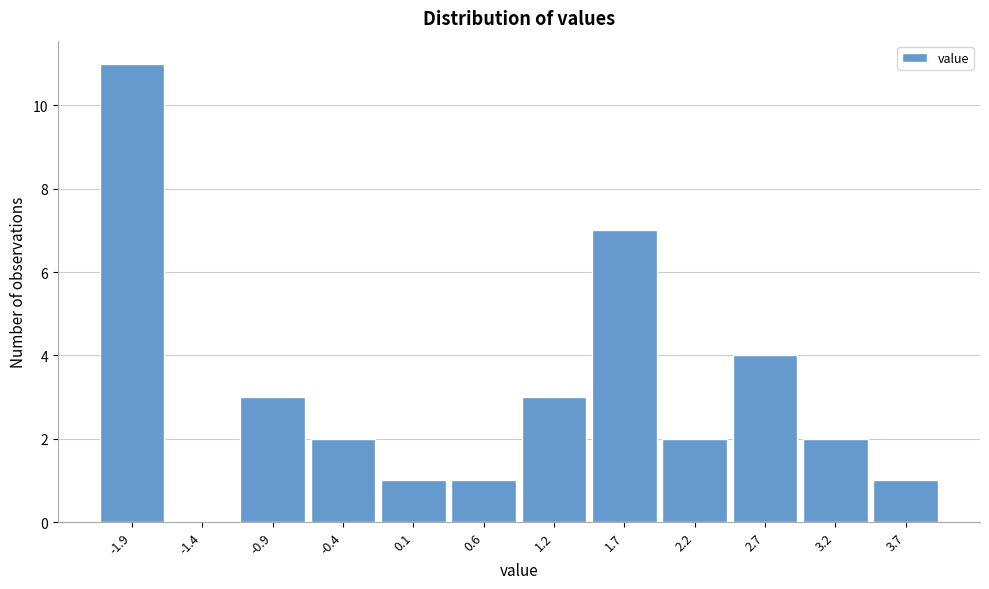

Reading left to right, list every bar in this chart as the range it spans on the x-axis followed by its height. Neither the bar edges nor the heights are printed on the chart, so give them approximately, as read against the axes.

-2.2 to -1.7: 11
-1.7 to -1.2: 0
-1.2 to -0.6: 3
-0.6 to -0.1: 2
-0.1 to 0.4: 1
0.4 to 0.9: 1
0.9 to 1.4: 3
1.4 to 1.9: 7
1.9 to 2.5: 2
2.5 to 3.0: 4
3.0 to 3.5: 2
3.5 to 4.0: 1